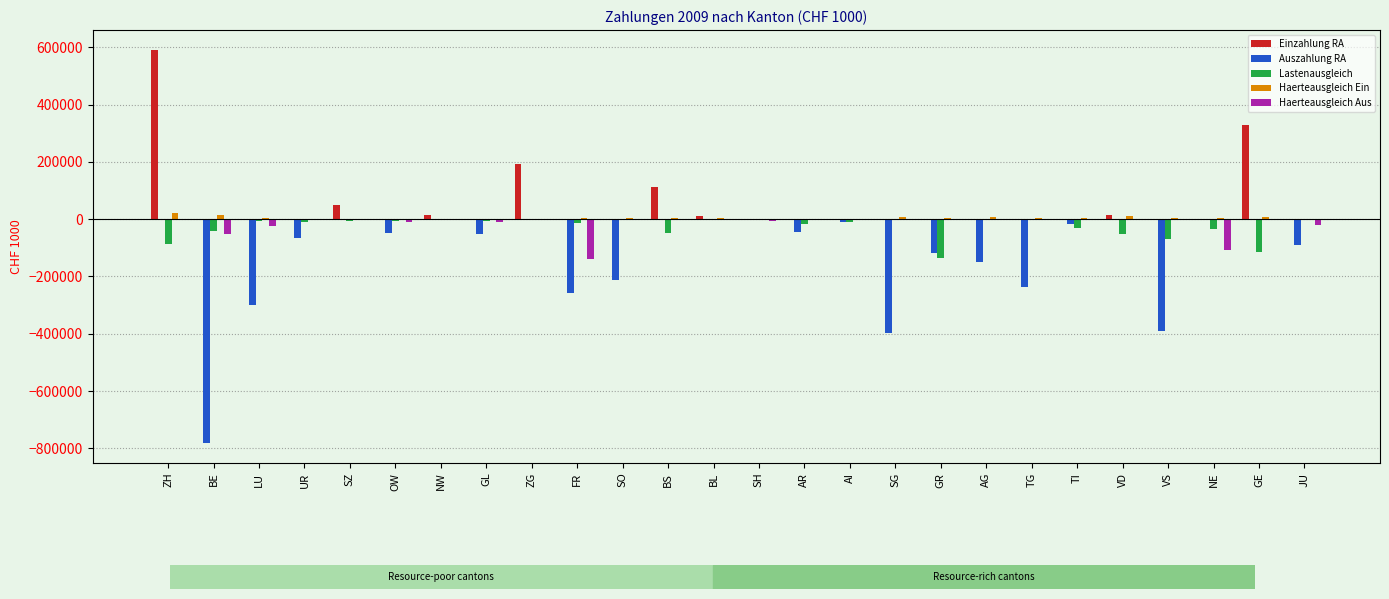

The value of Auszahlung RA at FR is -348347.5. True or false?

False